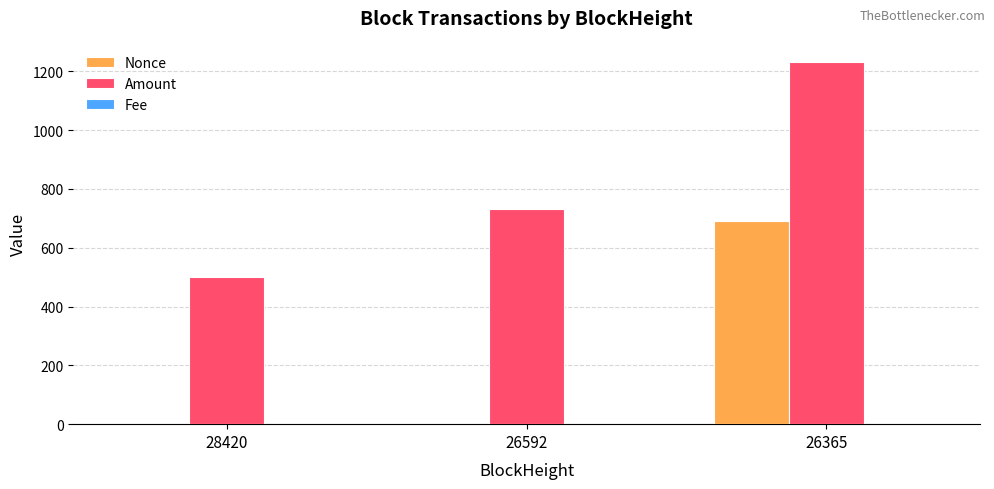

What is the highest value of the Amount series?

1233.0